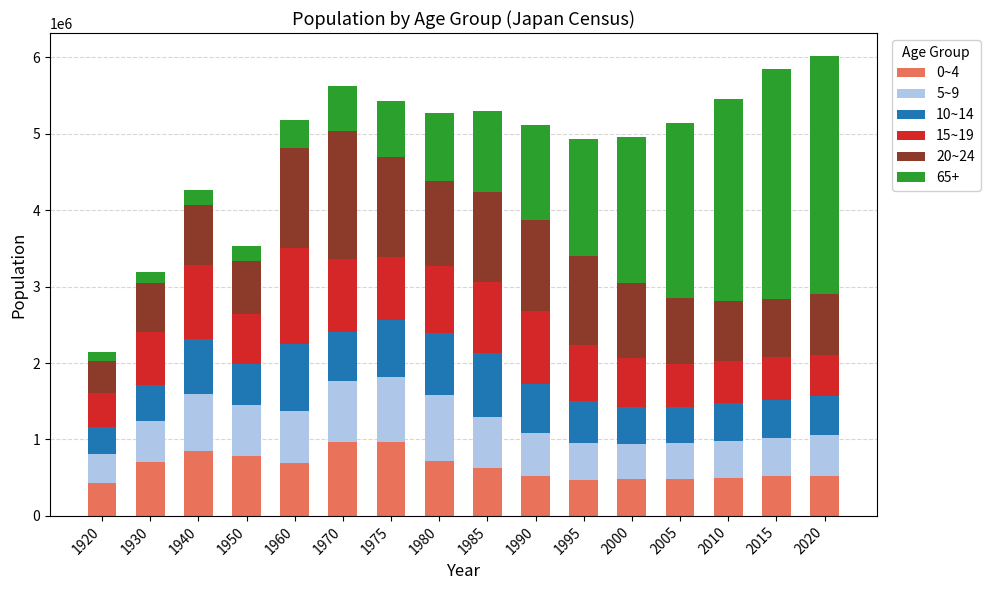

What is the total value across all series at 1995?

4931214